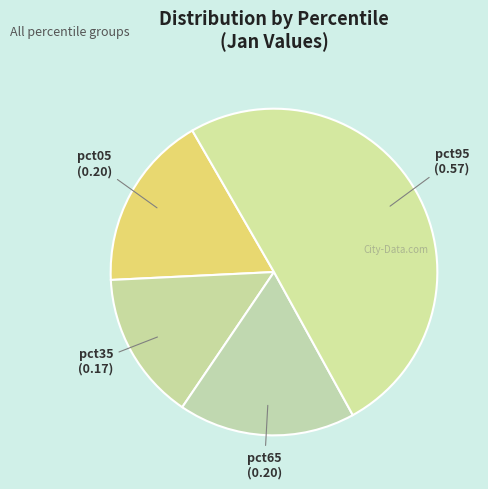

Which category has the biggest portion of the pie?

pct95